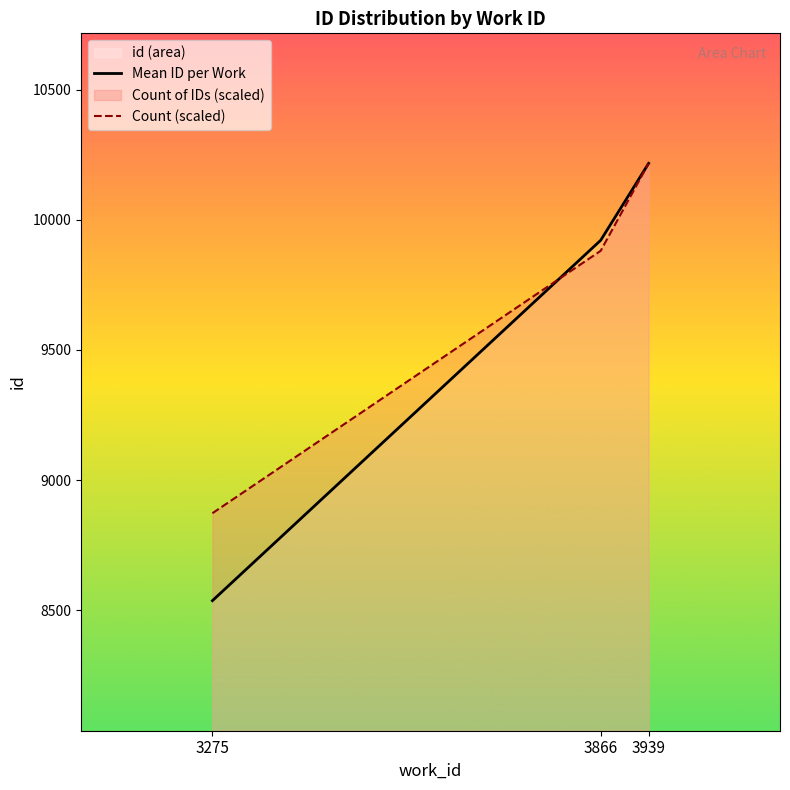

What is the maximum value shown in the chart?

10217.4